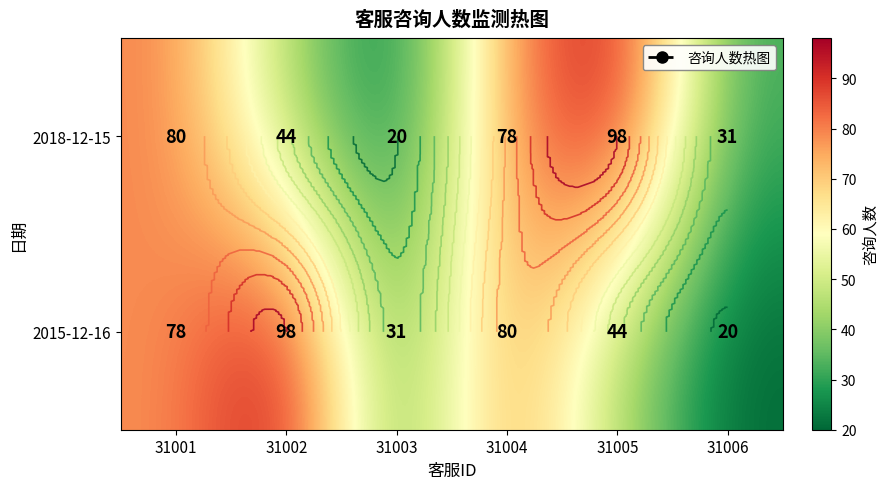

Rank the series at 31002 from lowest to highest value.

2018-12-15, 2015-12-16